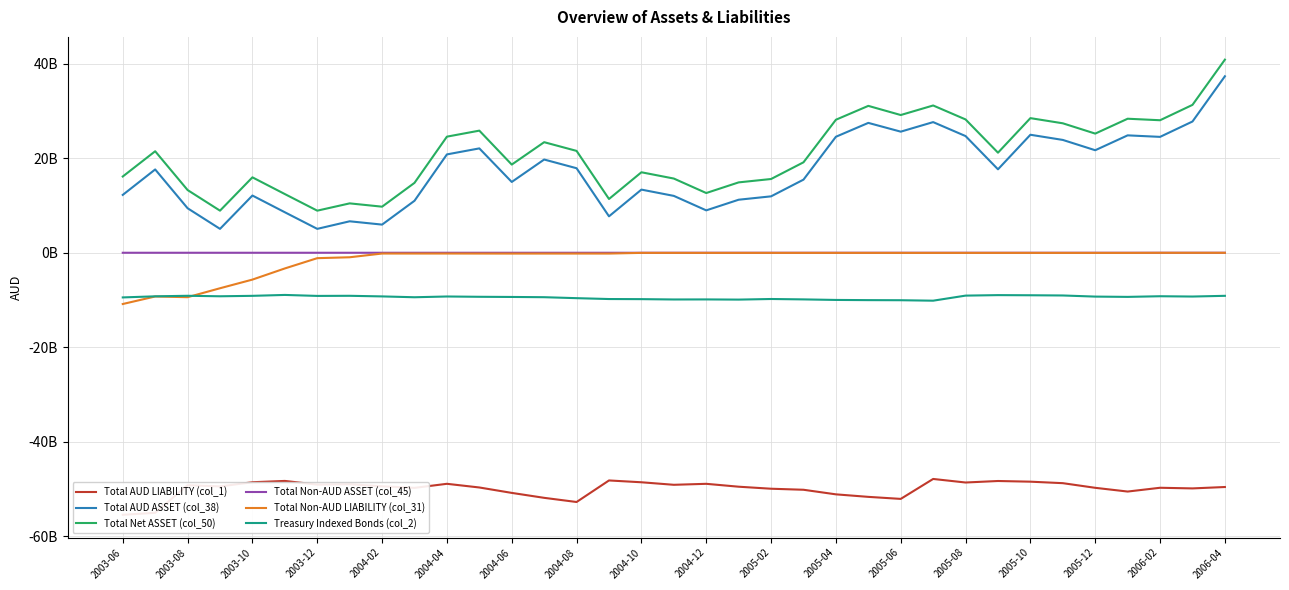

At how many categories does at least one series exceed -54559554674?

35